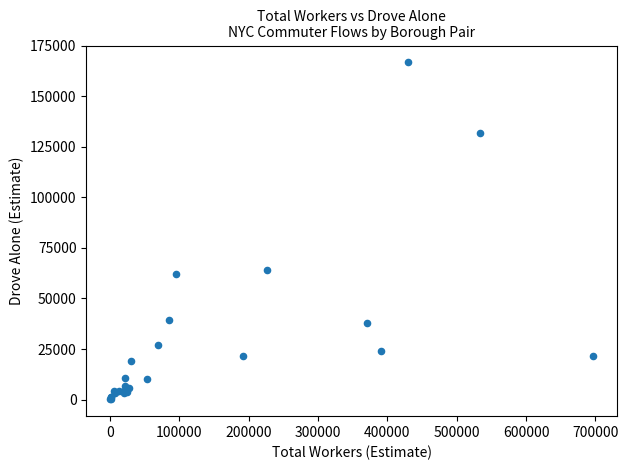

What Y value in the scatter plot is closest to 83425?

64305